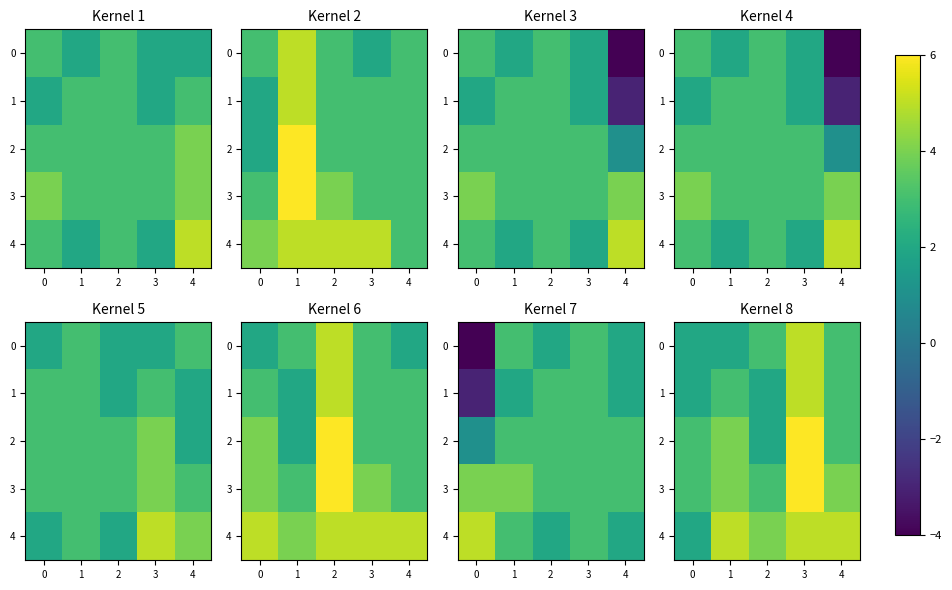

What is the sum of the 3 values at 3 and 1?

10